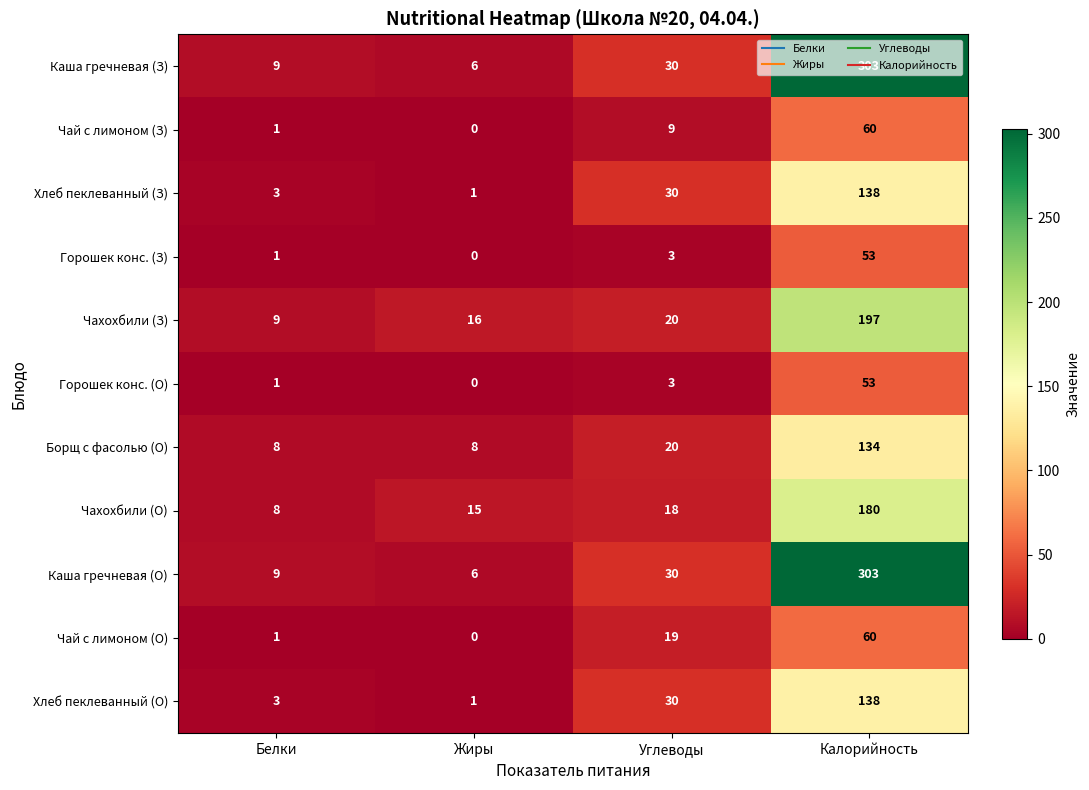

At which category is the sum across all series the highest?

Калорийность